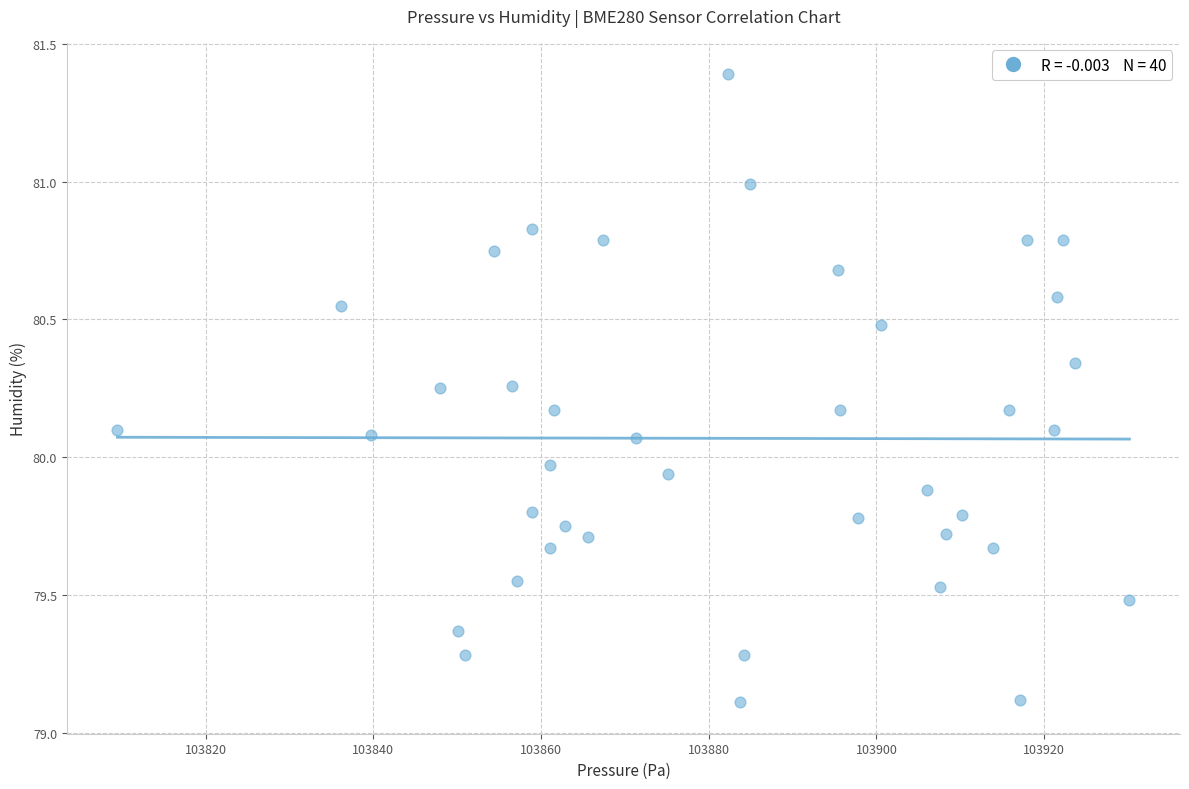

What is the range of Y values (max minus min)?

2.3